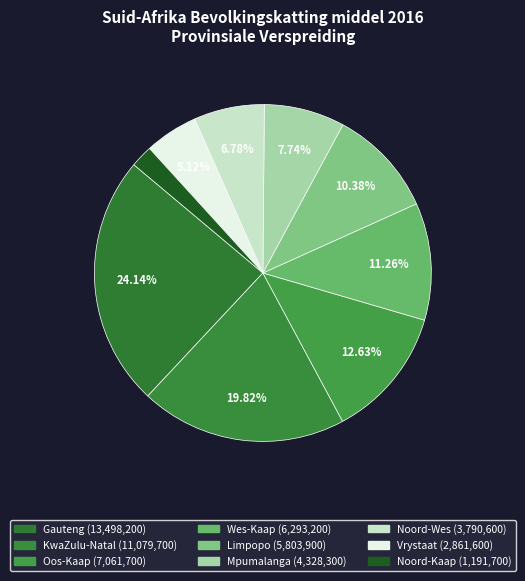

What is the change in value from KwaZulu-Natal to Noord-Wes?

-7289100